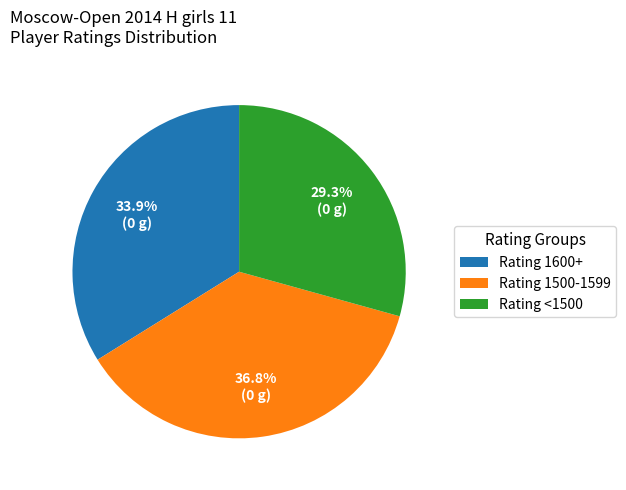

To the nearest percent, what is the average slice percentage?

33%